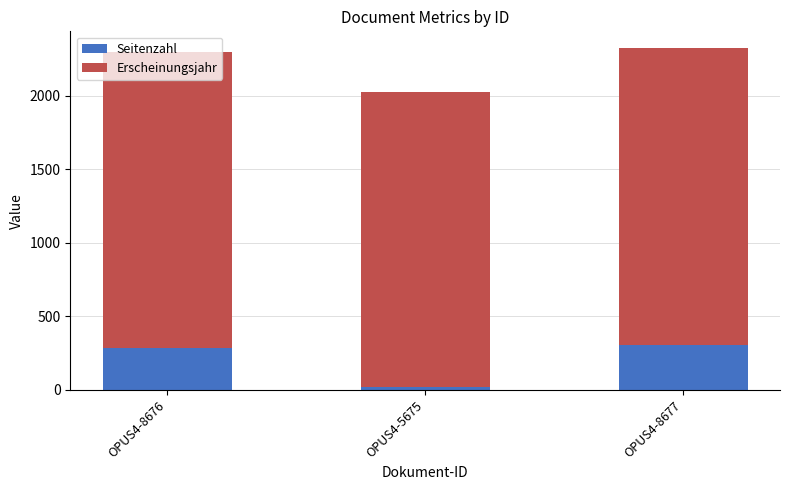

What is the sum of all Seitenzahl values?

610